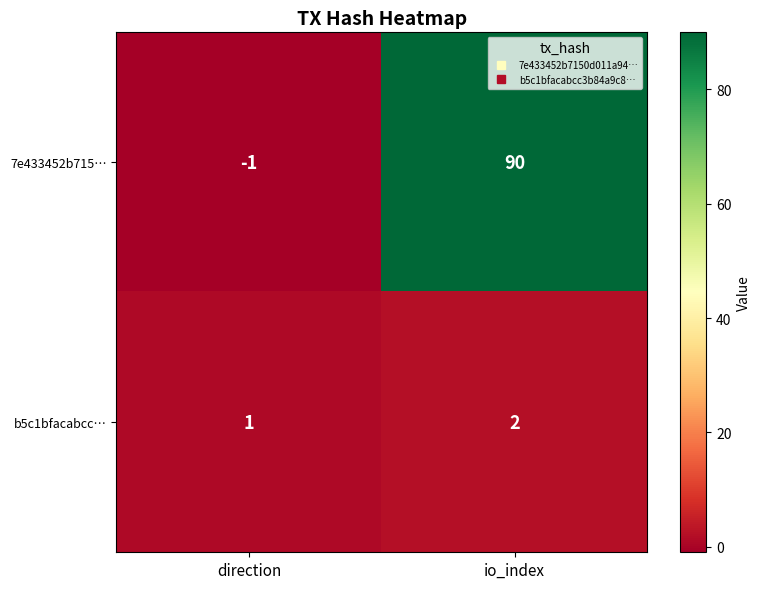

Where is 7e433452b715… nearest to the value 44?

direction